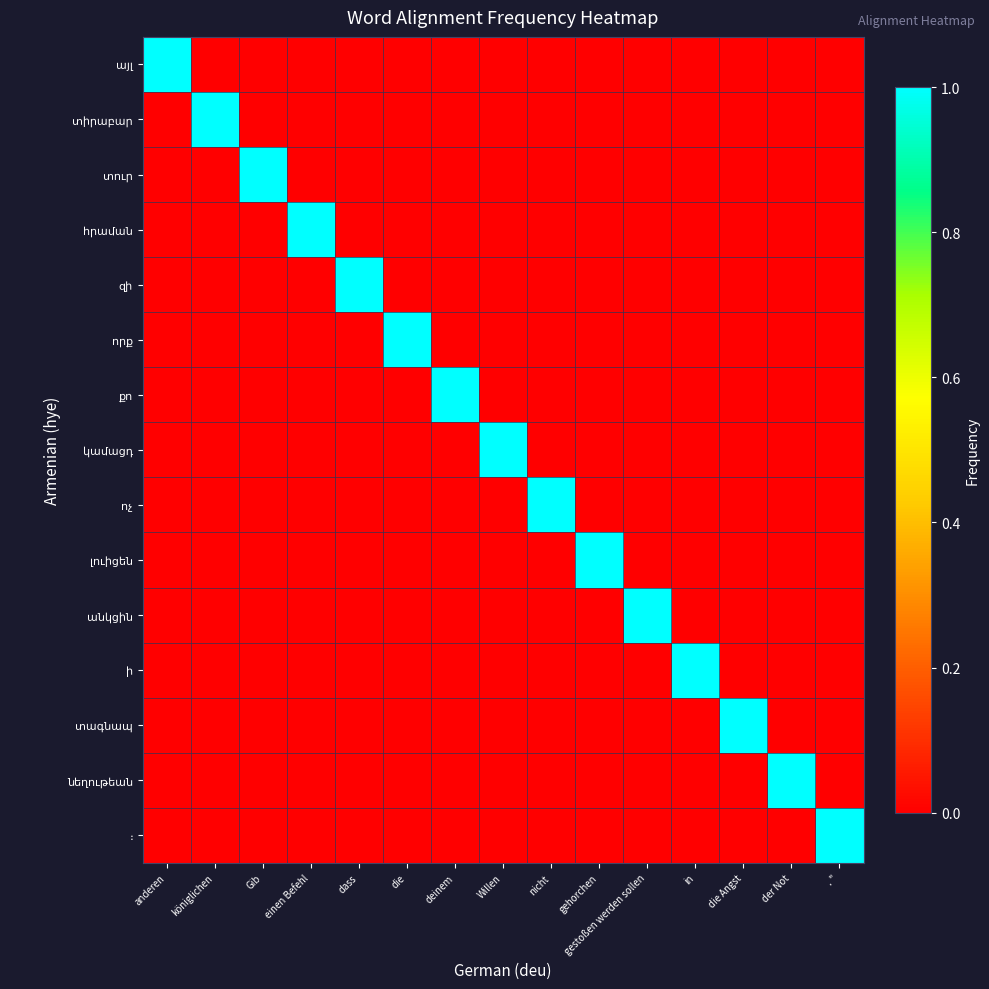

Which series has the largest range (max minus min)?

այլ